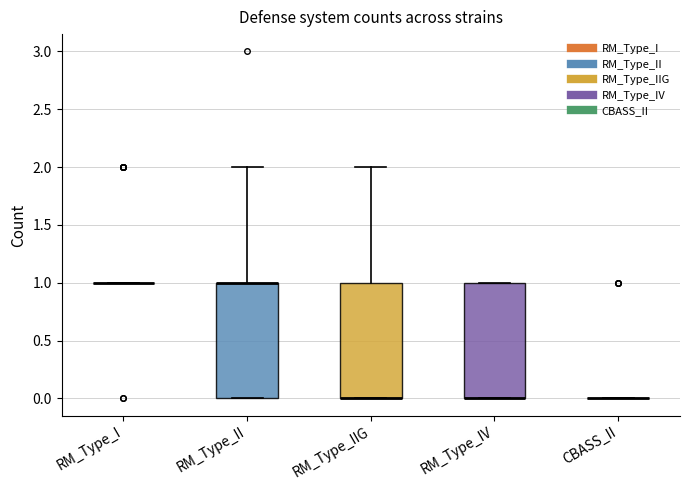

Reading left to right, transcribe this box plot: for each box, give where its median line is, the range the box spans, and where its two whiskers end, as read against the y-axis. The values are not printed on the chart, so give them approximately, as read against the axis.

RM_Type_I: box collapsed to a line at 1, whiskers 1 to 1
RM_Type_II: median 1 (drawn on the box's upper edge), box 0 to 1, whiskers 0 to 2
RM_Type_IIG: median 0 (drawn on the box's lower edge), box 0 to 1, whiskers 0 to 2
RM_Type_IV: median 0 (drawn on the box's lower edge), box 0 to 1, whiskers 0 to 1
CBASS_II: box collapsed to a line at 0, whiskers 0 to 0